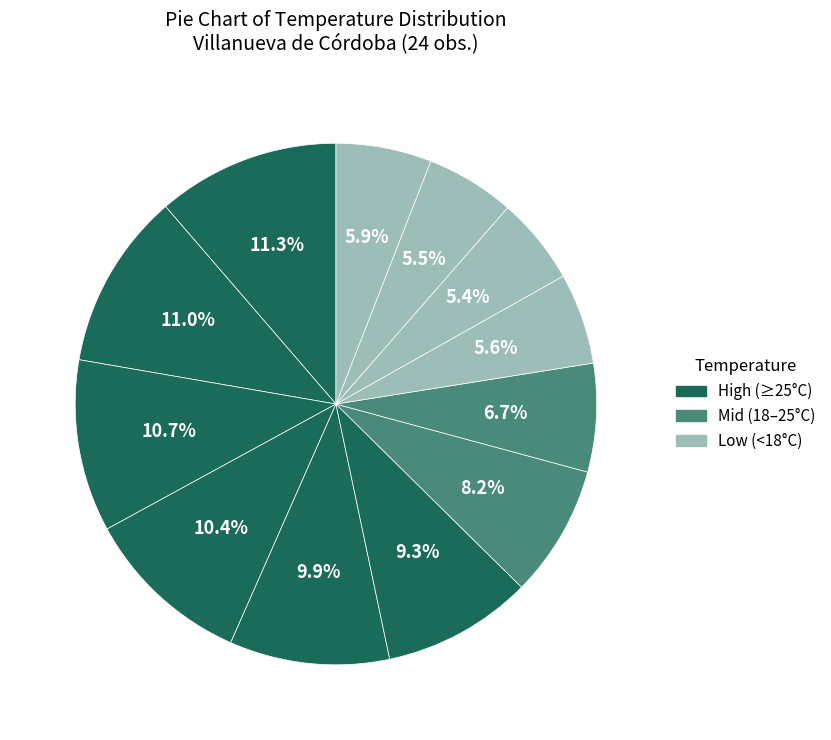

How many segments does this pie chart have?

12